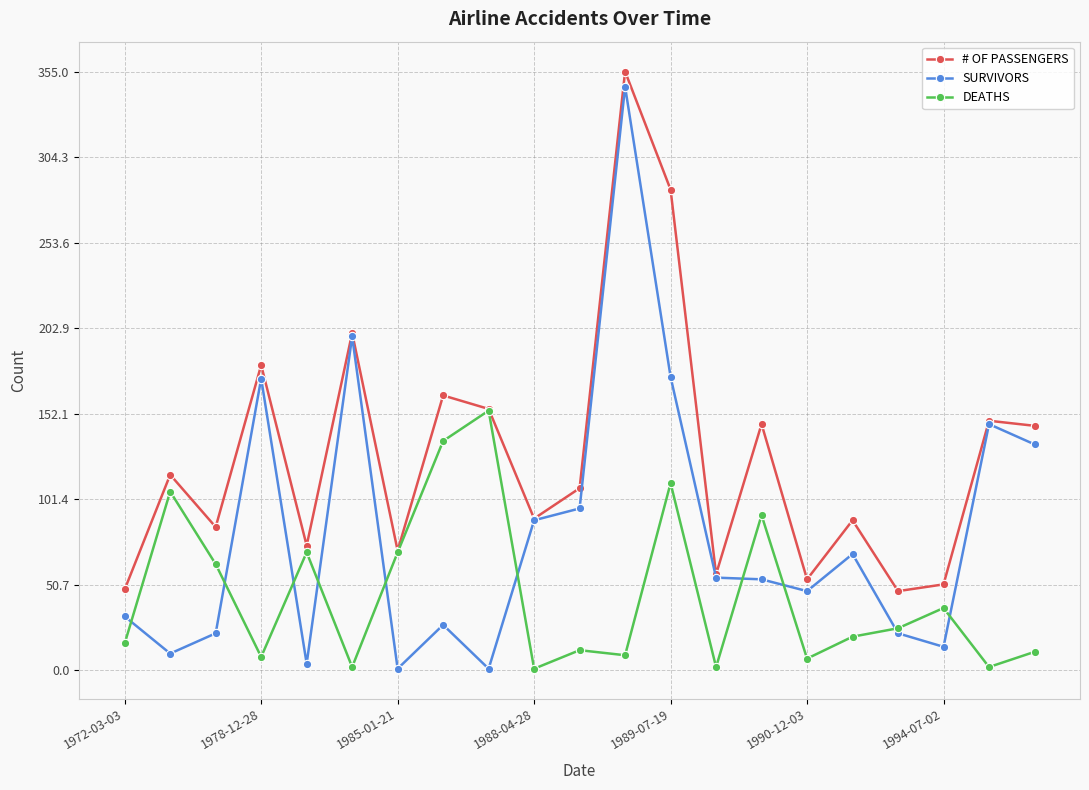

List the series in order of their overall mean, highest first.

# OF PASSENGERS, SURVIVORS, DEATHS